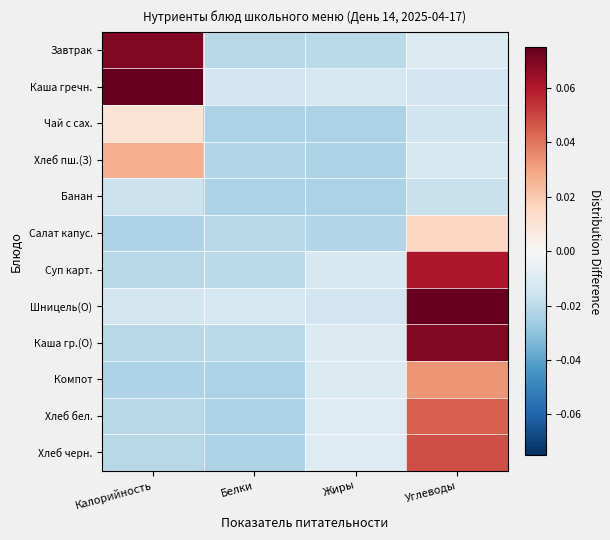

Reading left to right, list all the values displayed in this chart.

Завтрак: Калорийность=0.1	Белки=-0.0	Жиры=-0.0	Углеводы=-0.0
Каша гречн.: Калорийность=0.1	Белки=-0.0	Жиры=-0.0	Углеводы=-0.0
Чай с сах.: Калорийность=0.0	Белки=-0.0	Жиры=-0.0	Углеводы=-0.0
Хлеб пш.(З): Калорийность=0.0	Белки=-0.0	Жиры=-0.0	Углеводы=-0.0
Банан: Калорийность=-0.0	Белки=-0.0	Жиры=-0.0	Углеводы=-0.0
Салат капус.: Калорийность=-0.0	Белки=-0.0	Жиры=-0.0	Углеводы=0.0
Суп карт.: Калорийность=-0.0	Белки=-0.0	Жиры=-0.0	Углеводы=0.1
Шницель(О): Калорийность=-0.0	Белки=-0.0	Жиры=-0.0	Углеводы=0.1
Каша гр.(О): Калорийность=-0.0	Белки=-0.0	Жиры=-0.0	Углеводы=0.1
Компот: Калорийность=-0.0	Белки=-0.0	Жиры=-0.0	Углеводы=0.0
Хлеб бел.: Калорийность=-0.0	Белки=-0.0	Жиры=-0.0	Углеводы=0.0
Хлеб черн.: Калорийность=-0.0	Белки=-0.0	Жиры=-0.0	Углеводы=0.0